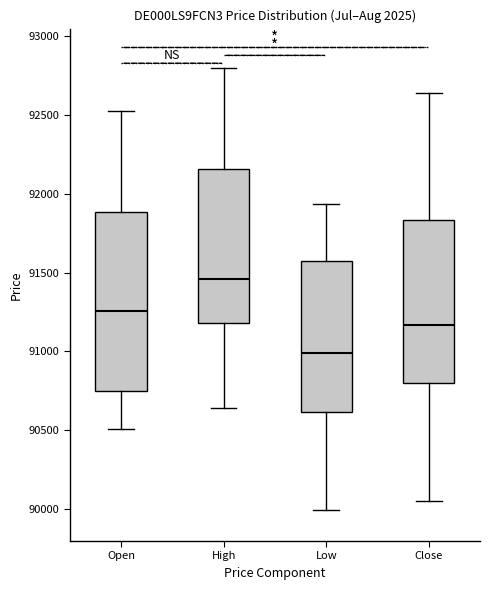

Reading left to right, transcribe this box plot: for each box, give where its median line is, the range the box spans, and where its two whiskers end, as read against the y-axis. The values are not printed on the chart, so give them approximately, as read against the axis.

Open: median 91250, box 90750 to 91900, whiskers 90500 to 92550
High: median 91450, box 91200 to 92150, whiskers 90650 to 92800
Low: median 91000, box 90600 to 91550, whiskers 90000 to 91950
Close: median 91150, box 90800 to 91850, whiskers 90050 to 92650